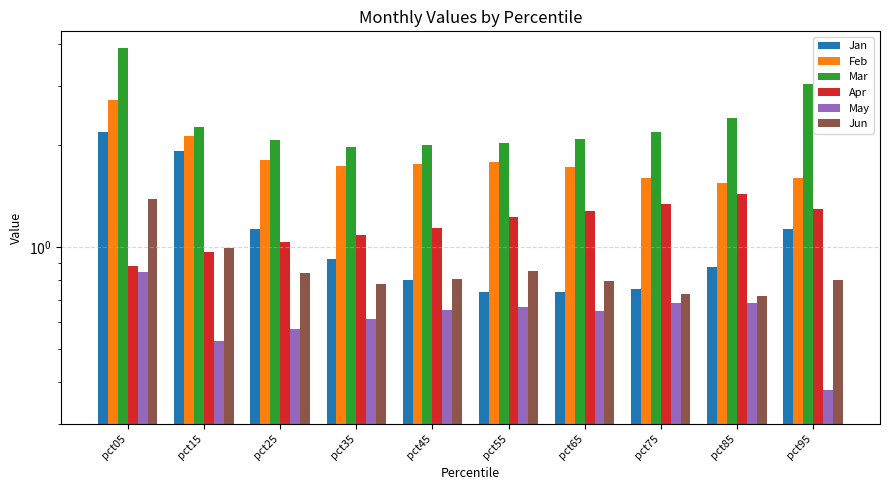

Which category has the highest value across all series?

pct05